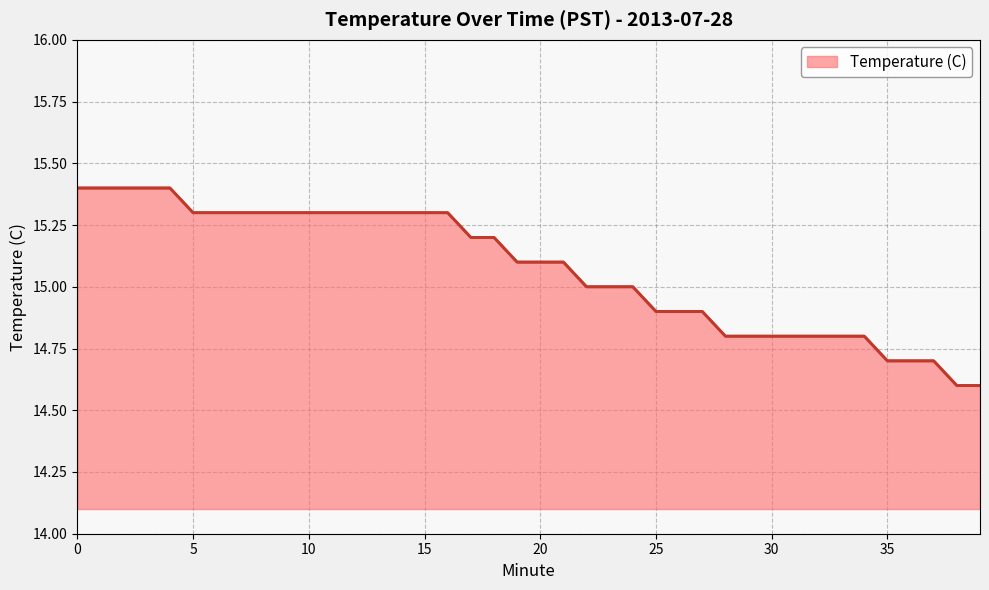

What is the minimum value shown in the chart?

14.6